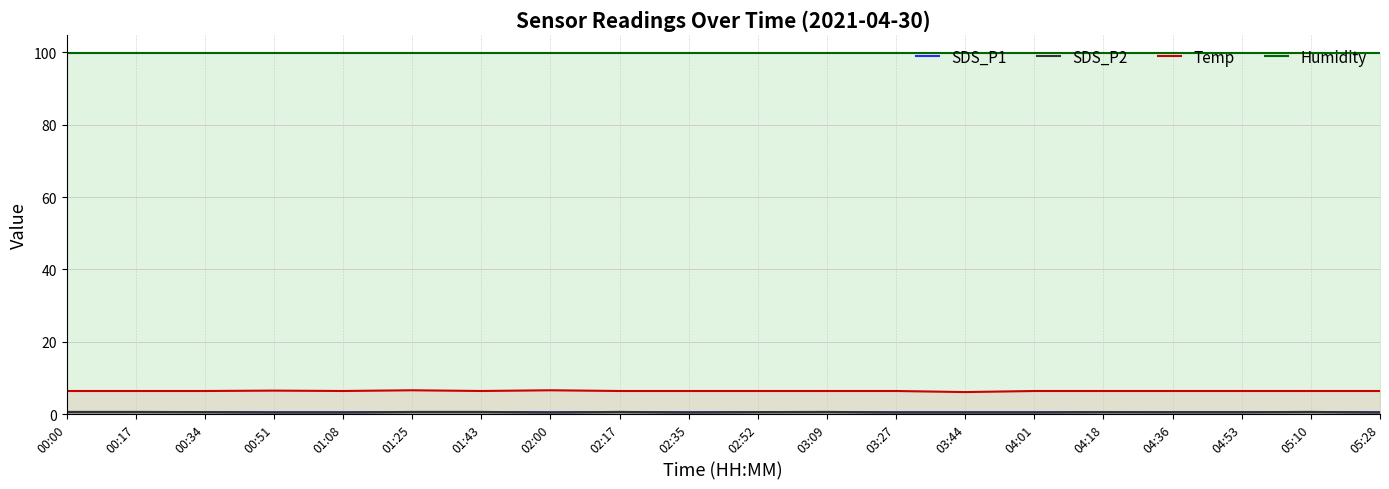

What position from the right is 03:09?

9